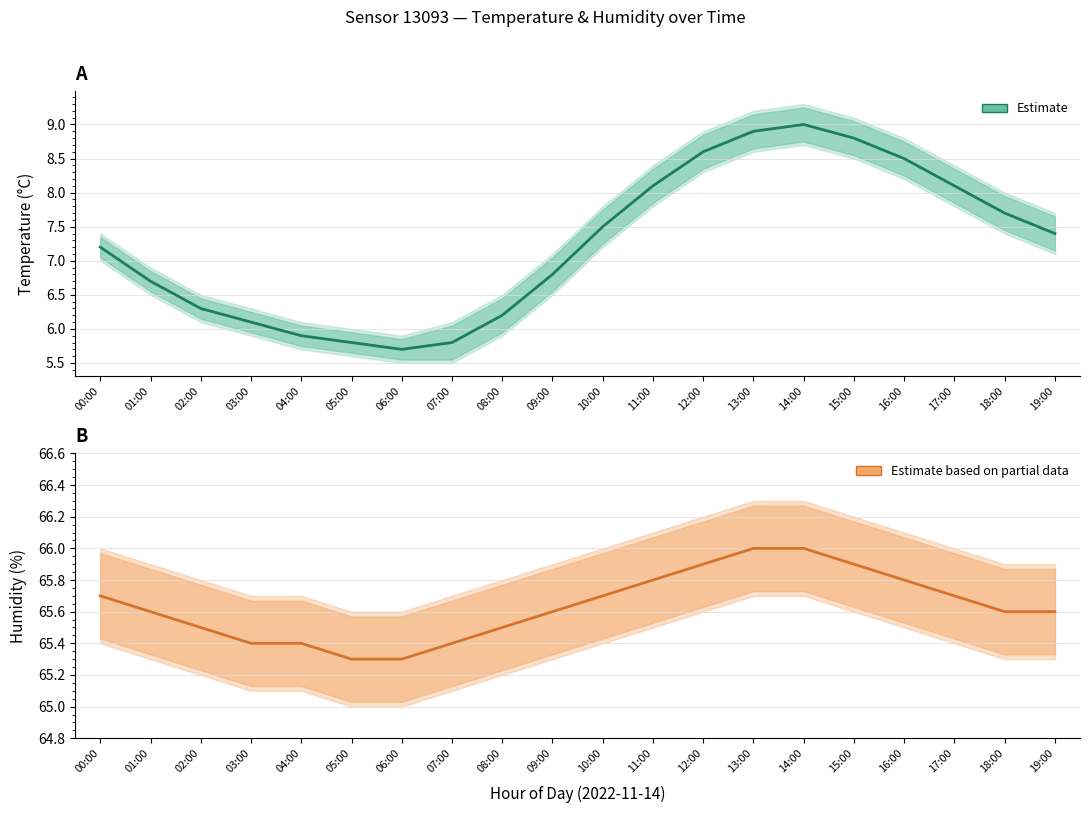

Between 10:00 and 19:00, which series saw the biggest shift?

humidity